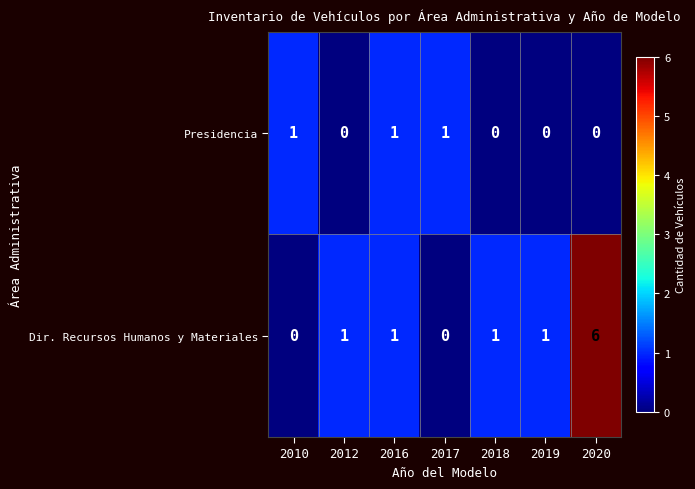

Count the number of categories in the chart.

7